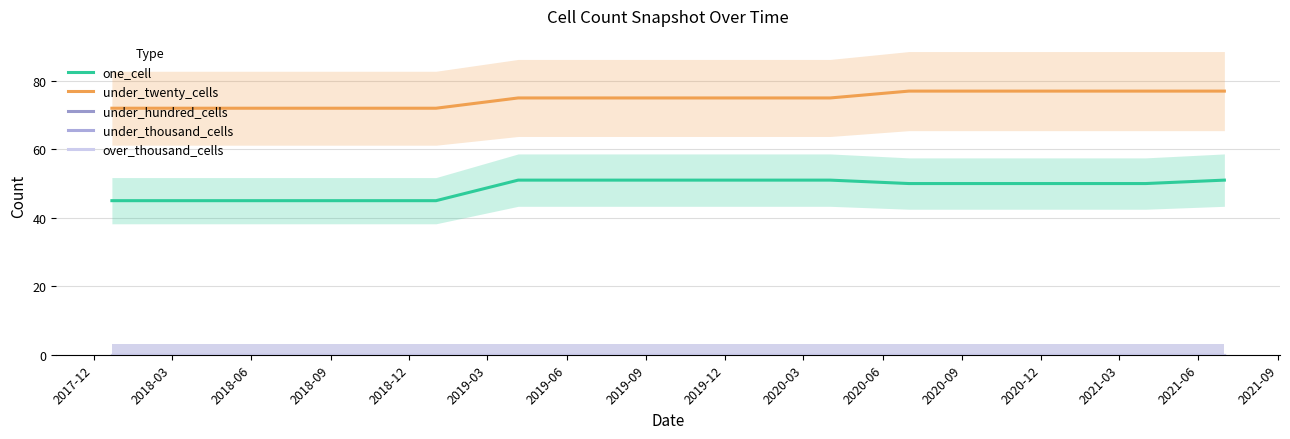

Rank the series by their maximum value, from highest to lowest.

under_twenty_cells, one_cell, under_hundred_cells, under_thousand_cells, over_thousand_cells